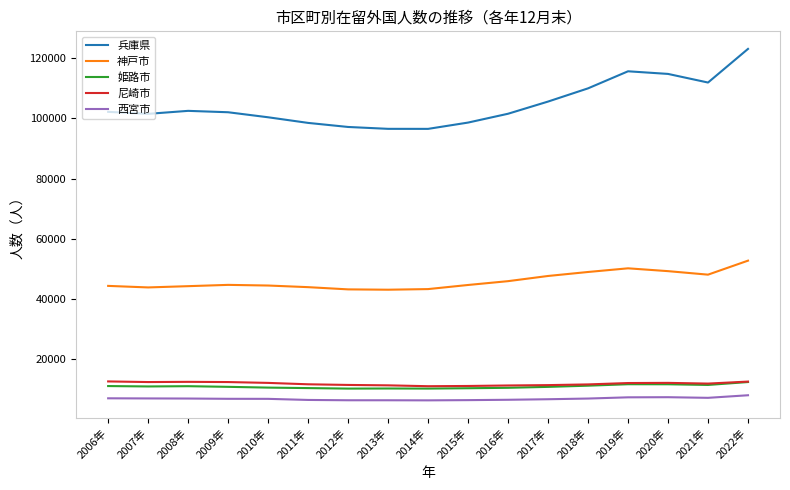

At 2006年, list the series in order from largest to smallest.

兵庫県, 神戸市, 尼崎市, 姫路市, 西宮市